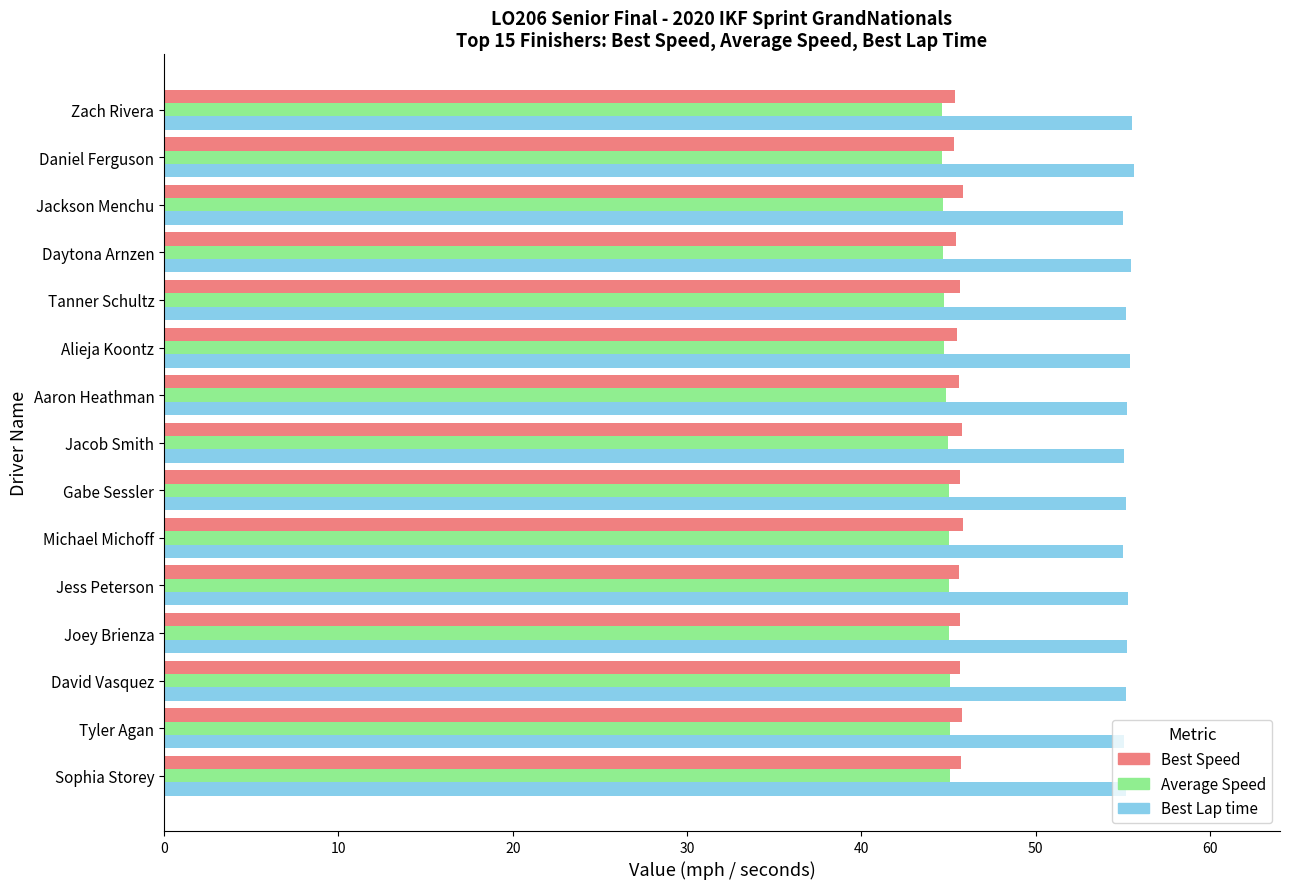

What is the maximum value shown in the chart?

55.7